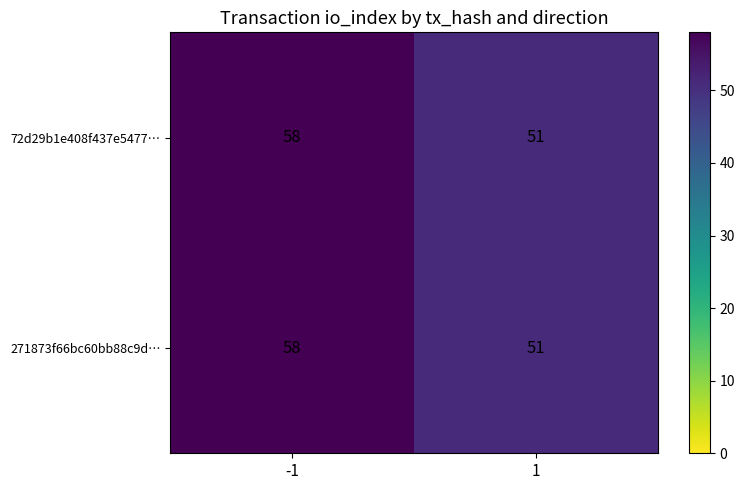

What is the minimum value shown in the chart?

51